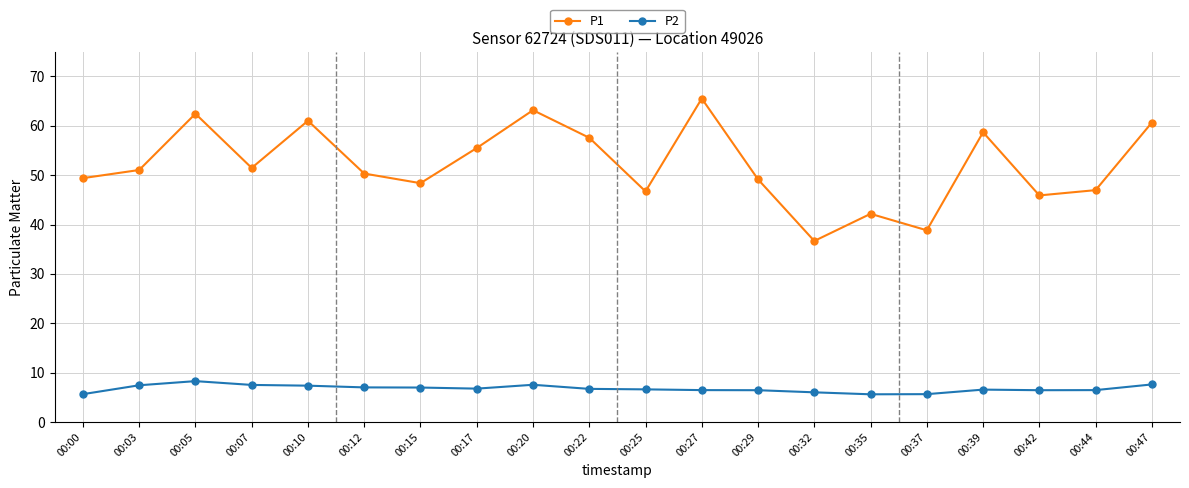

The value of P1 at 00:44 is 18.4. True or false?

False